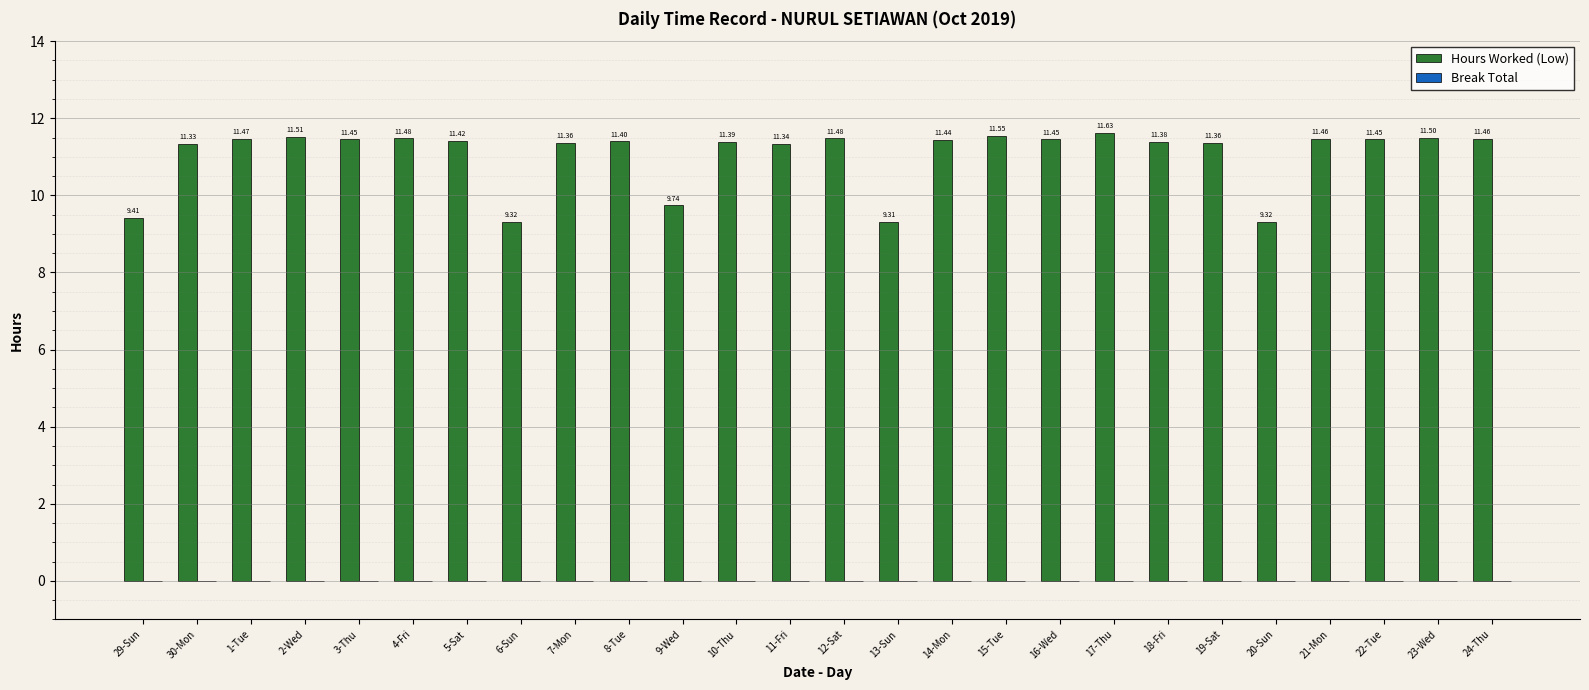

Does the chart contain any negative values?

No